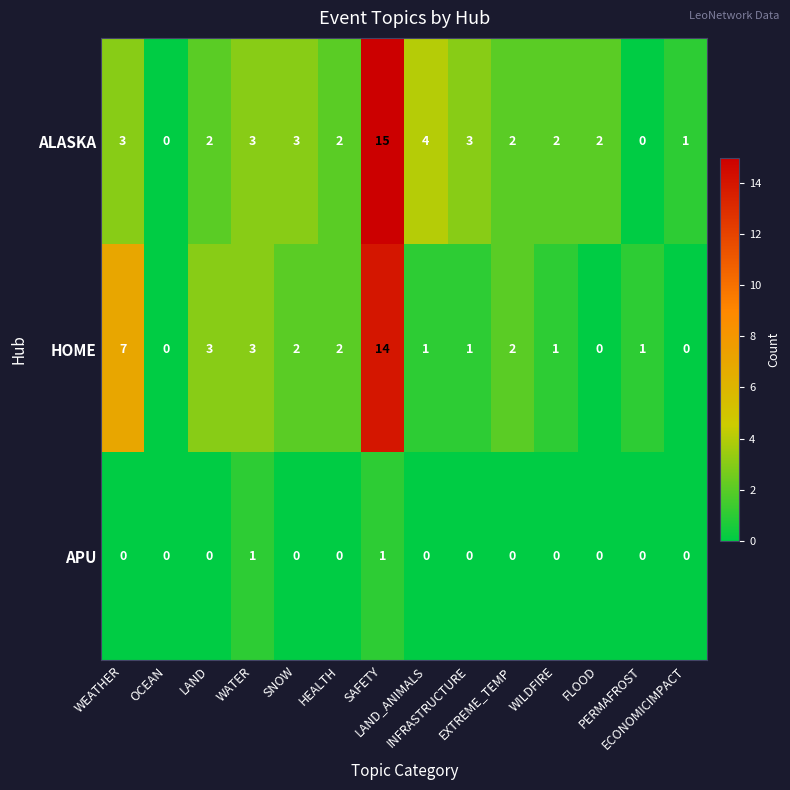

List the series in order of their peak value, highest first.

ALASKA, HOME, APU